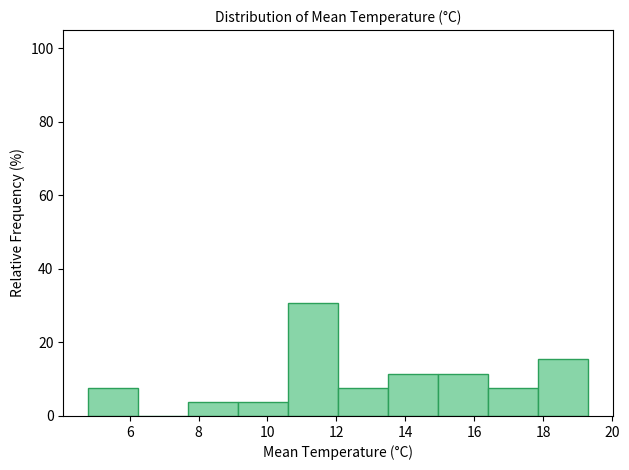

Over which range of the x-axis is the bar tallest?

10.60 to 12.05